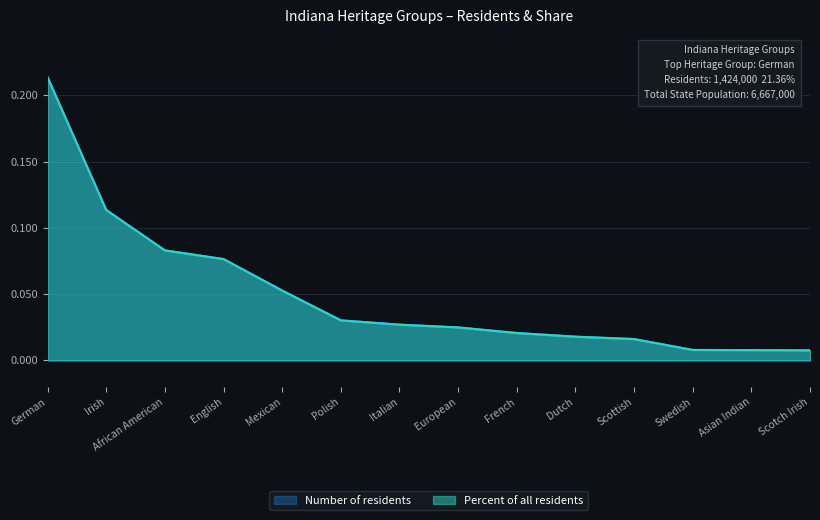

What is the greatest value displayed?

0.2